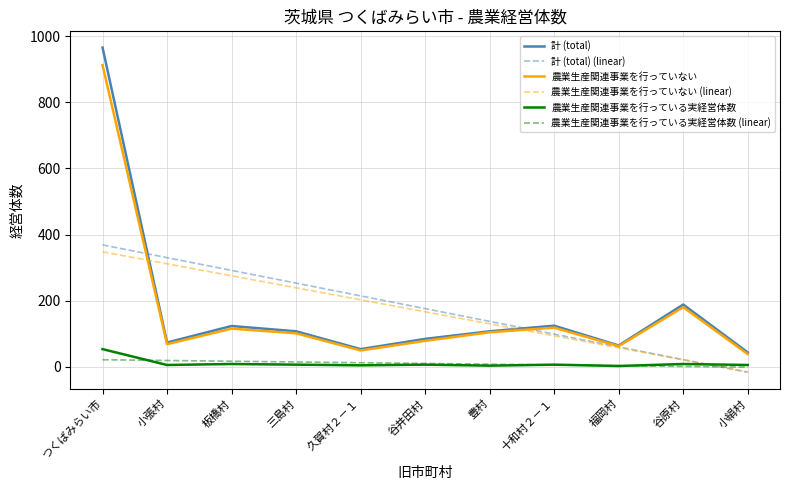

Which series has the widest spread of values?

計 (total)